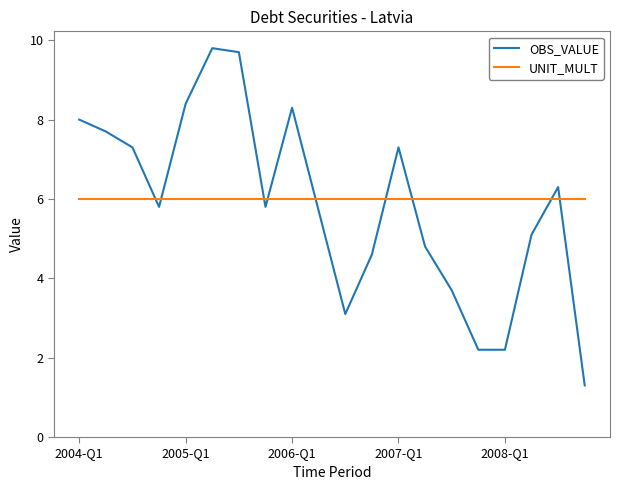

How many lines are shown in the chart?

2